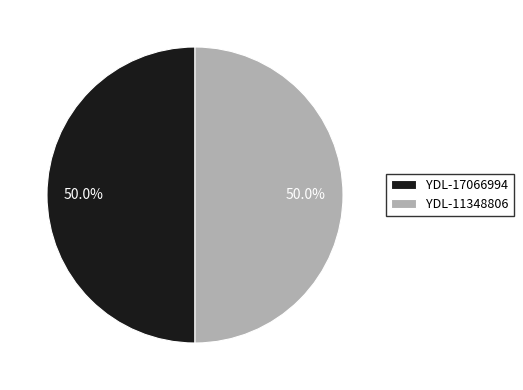

How much of the chart is everything except YDL-11348806?

50.0%